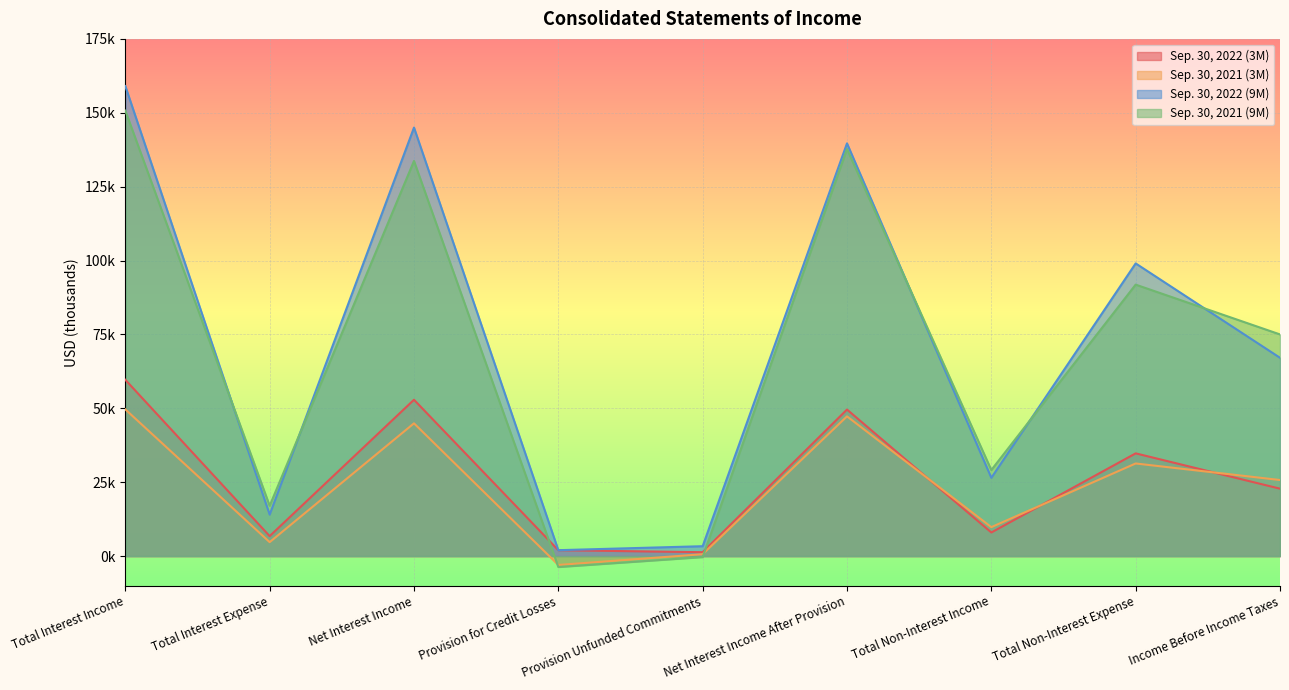

What is the label of the 6th point from the right?

Provision for Credit Losses